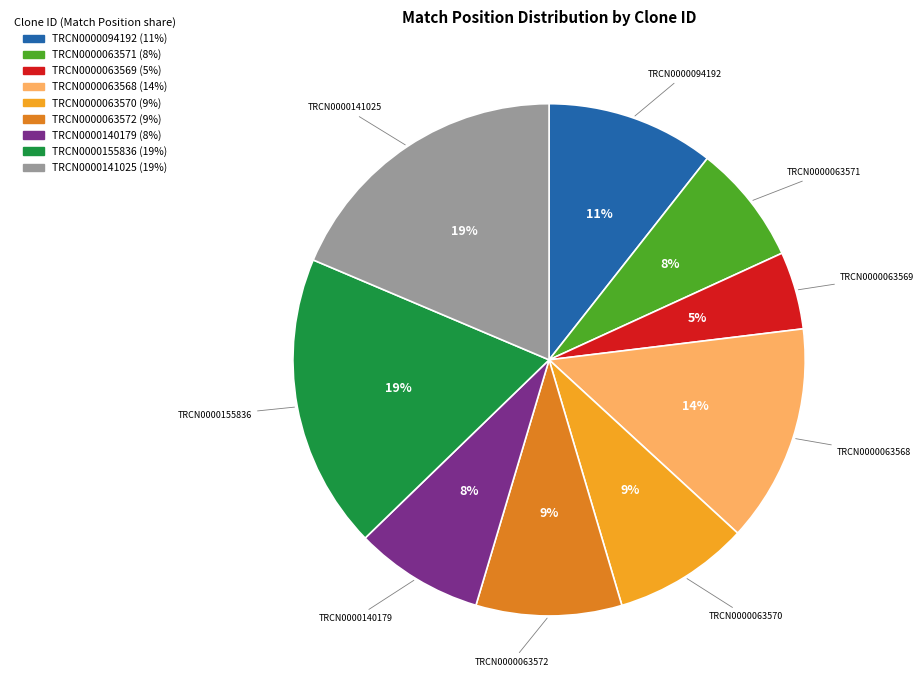

Is the sum of TRCN0000155836 and TRCN0000063568 greater than half?

No